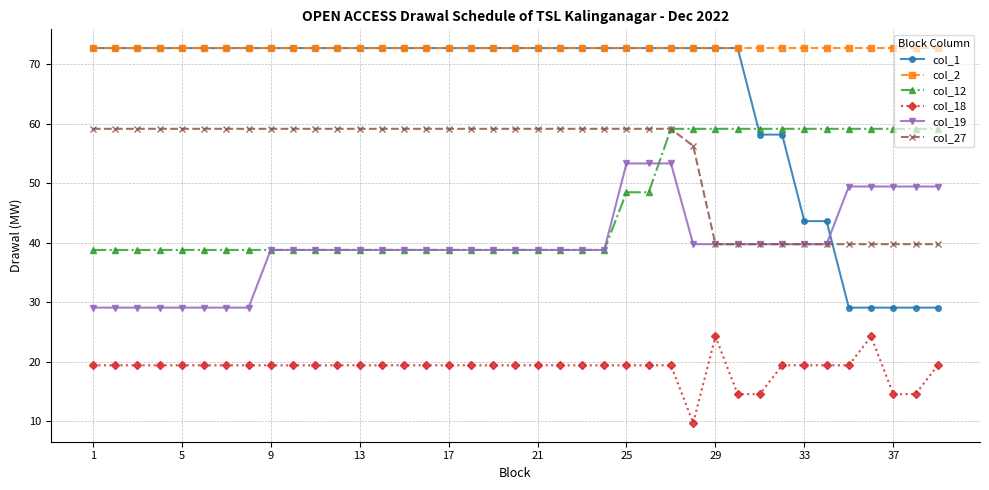

What are all the series names shown in the legend?

col_1, col_2, col_12, col_18, col_19, col_27